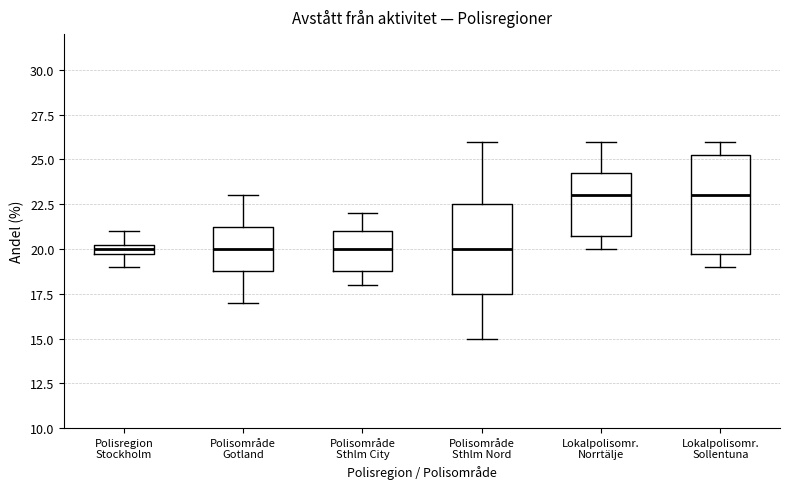

Comparing the boxes themselves (not the whiskers), which one is the tallest?

Lokalpolisomr. Sollentuna